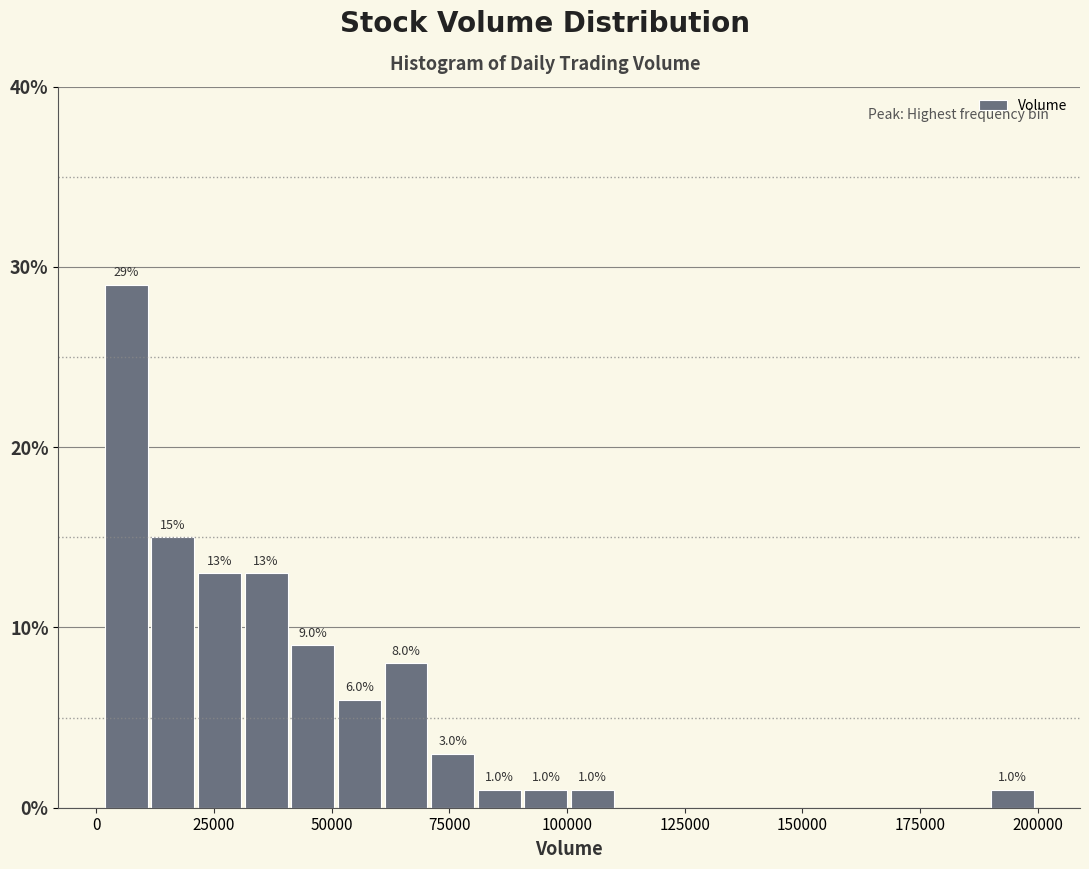

Around what value on the x-axis is the tallest bar? Give the approximate position of its centre, as read against the axis.

5000